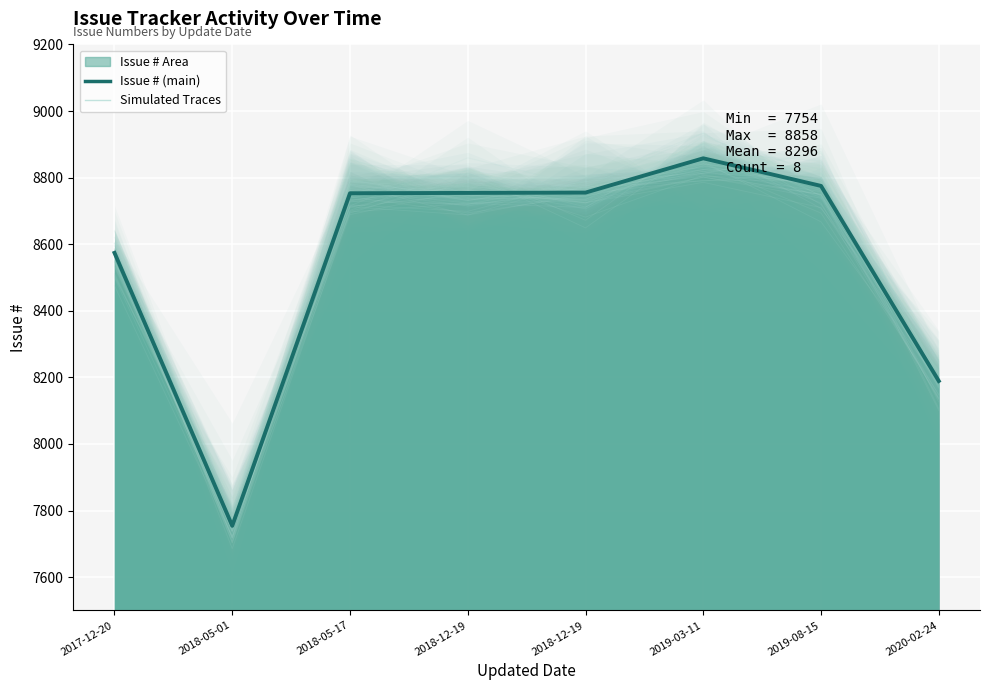

Between which two adjacent categories do Simulated Traces and Issue # (main) first intersect?

2018-05-17 and 2018-12-19